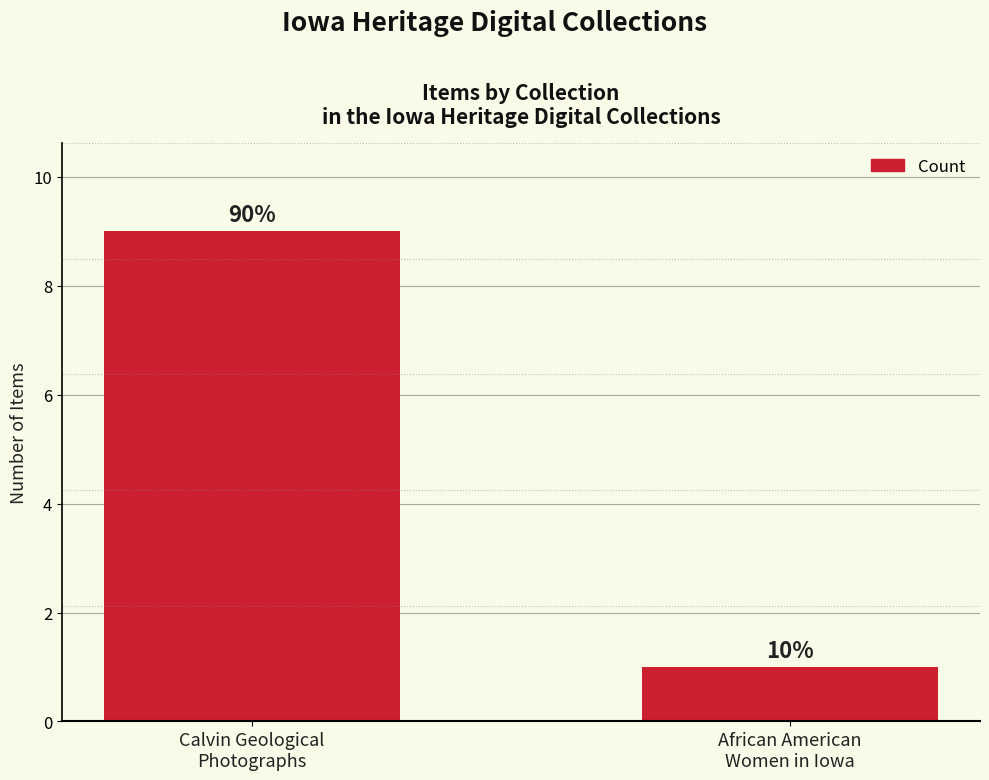

Reading left to right, list all the values displayed in this chart.

Calvin Geological
Photographs=9	African American
Women in Iowa=1